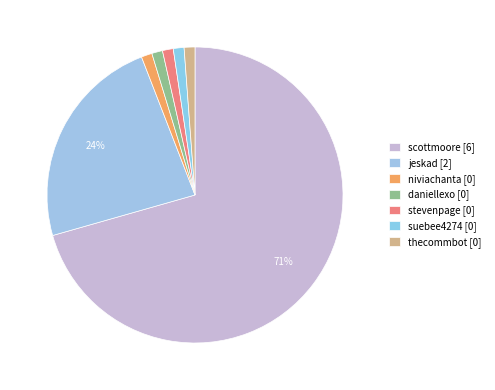

Which category has the biggest portion of the pie?

scottmoore